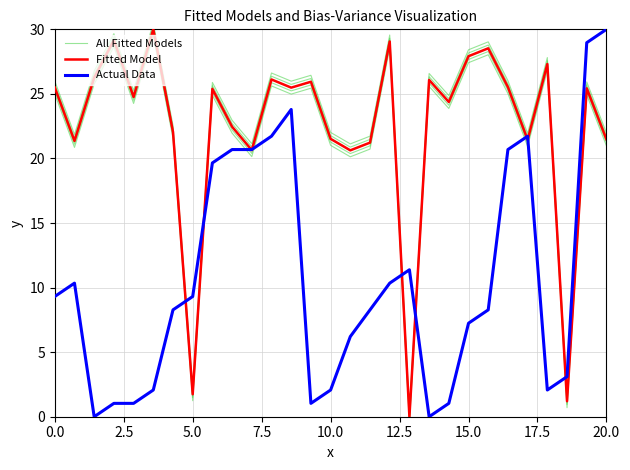

At how many categories does at least one series exceed 23?

18